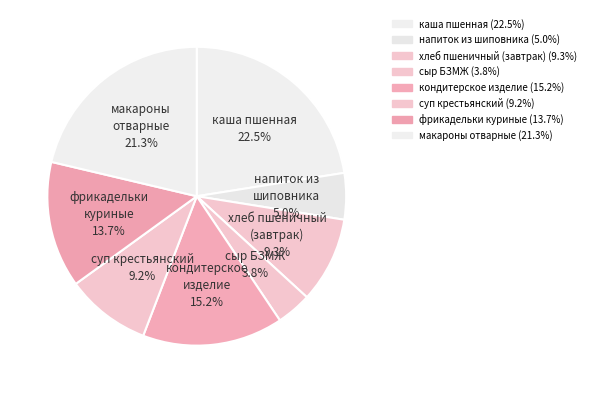

To the nearest percent, what is the average slice percentage?

13%